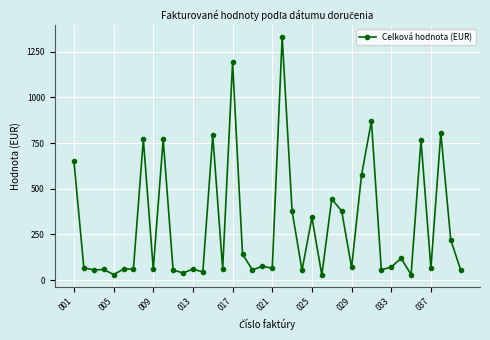

What is the greatest value displayed?

1331.5